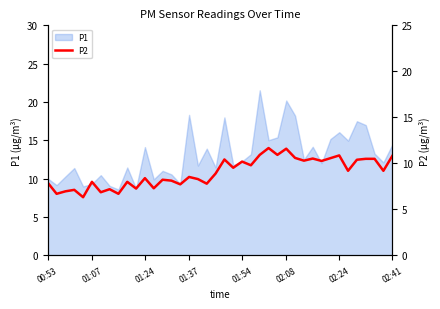

How many values are below 9?

20